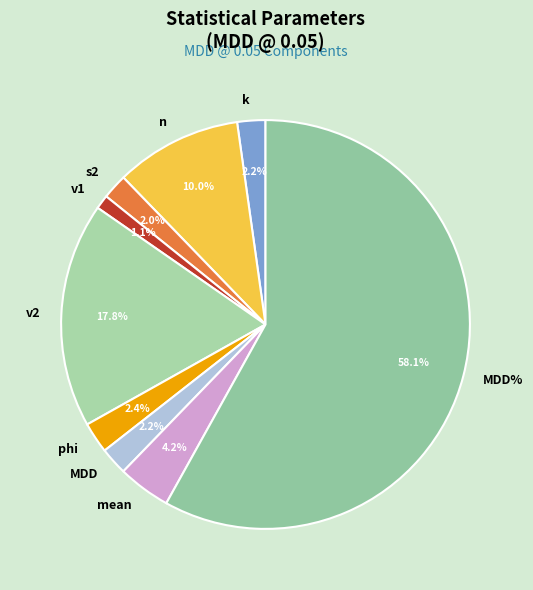

Combined, what portion of the pie is k and v2?

20.0%